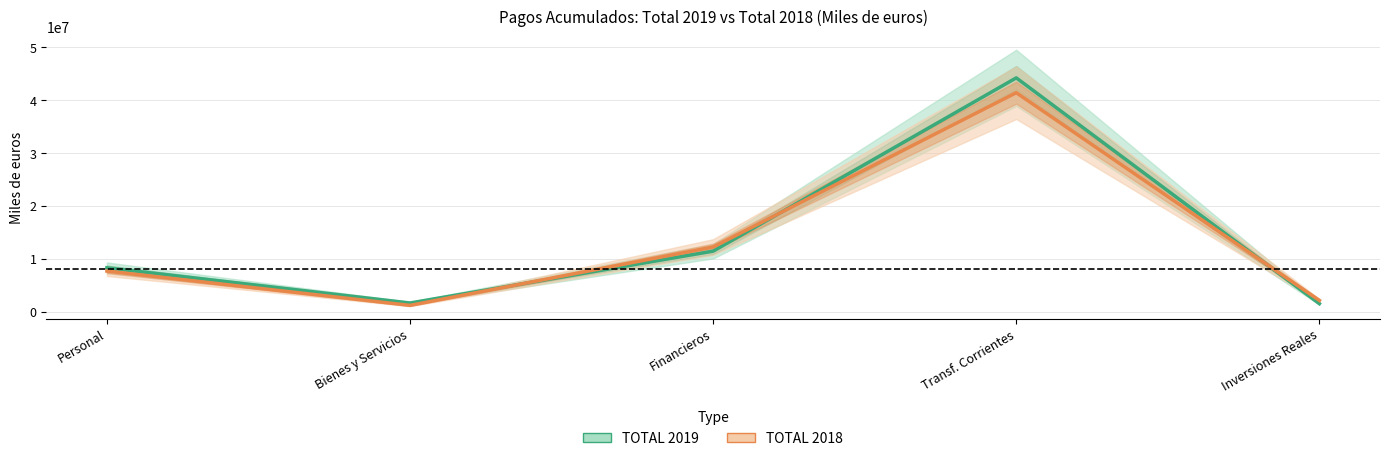

At which category does the chart reach its minimum across all series?

Bienes y Servicios